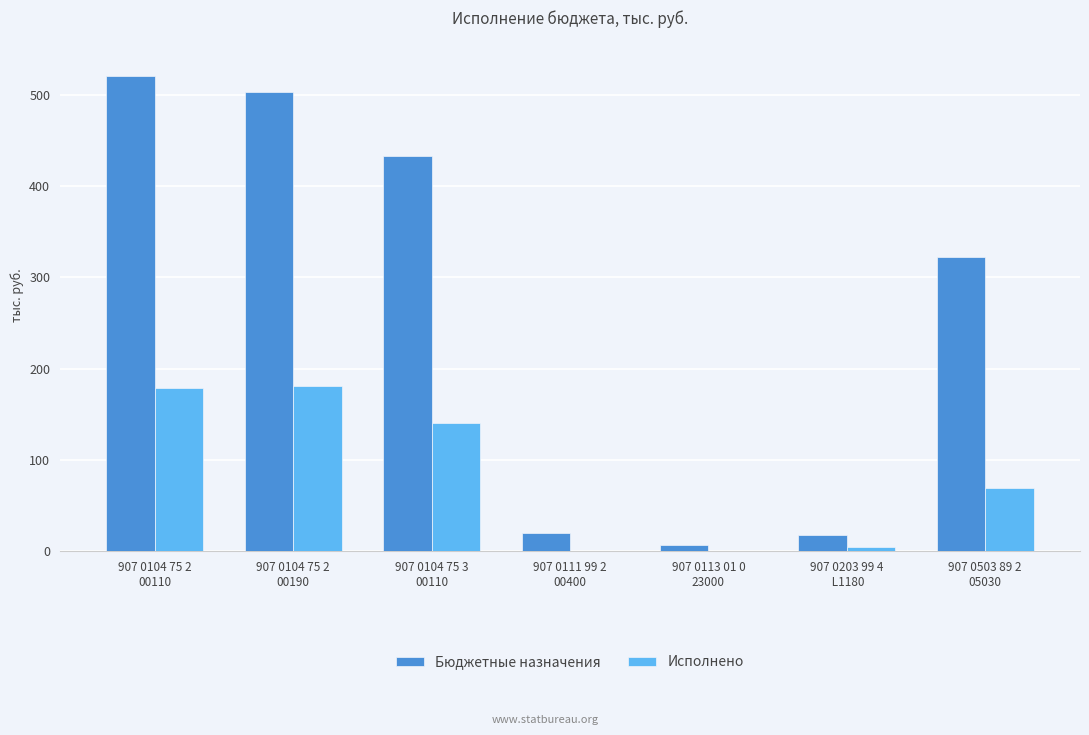

What are all the series names shown in the legend?

Бюджетные назначения, Исполнено